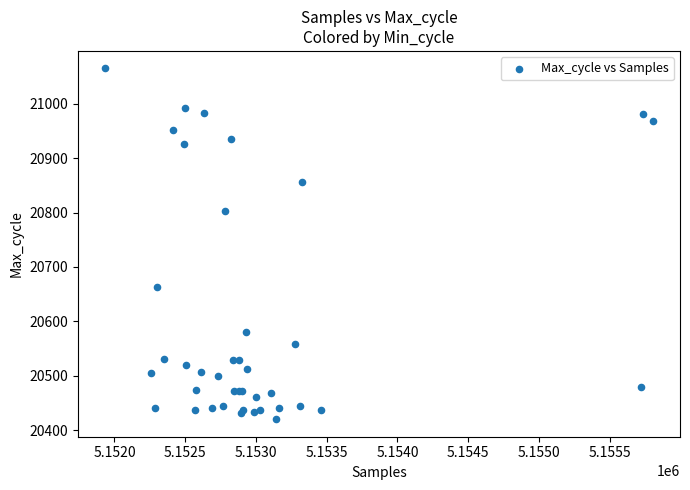

What Y value in the scatter plot is closest to 20742?

20802